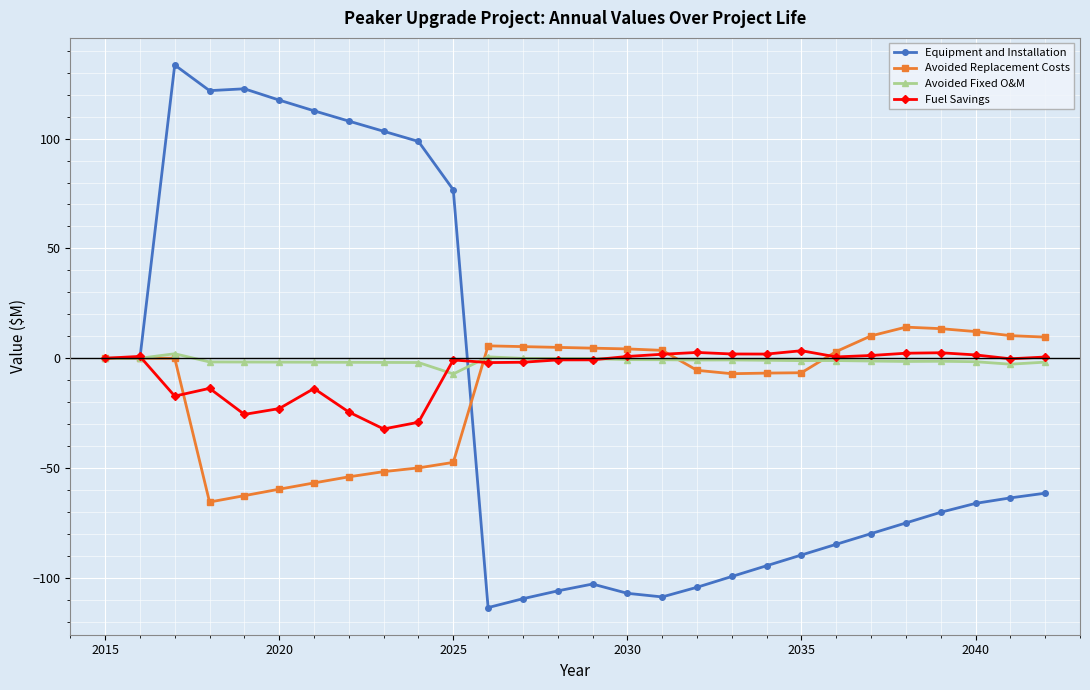

What is the minimum value shown in the chart?

-113.5